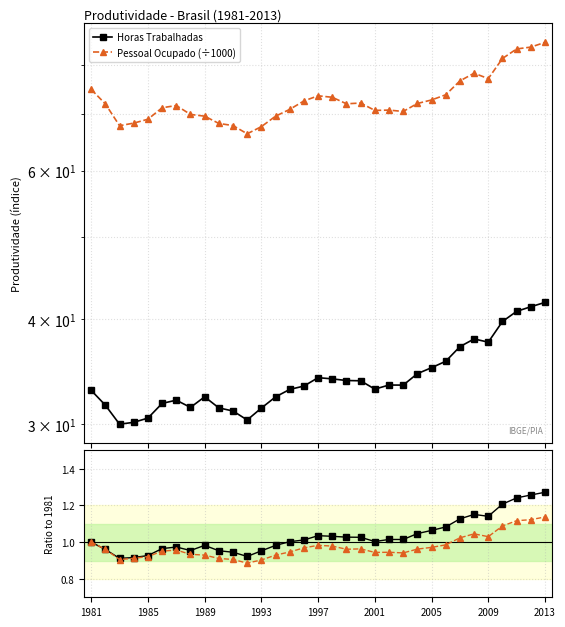

True or false: Pessoal Ocupado and Pessoal Ocupado (÷1000) intersect in this chart.

False